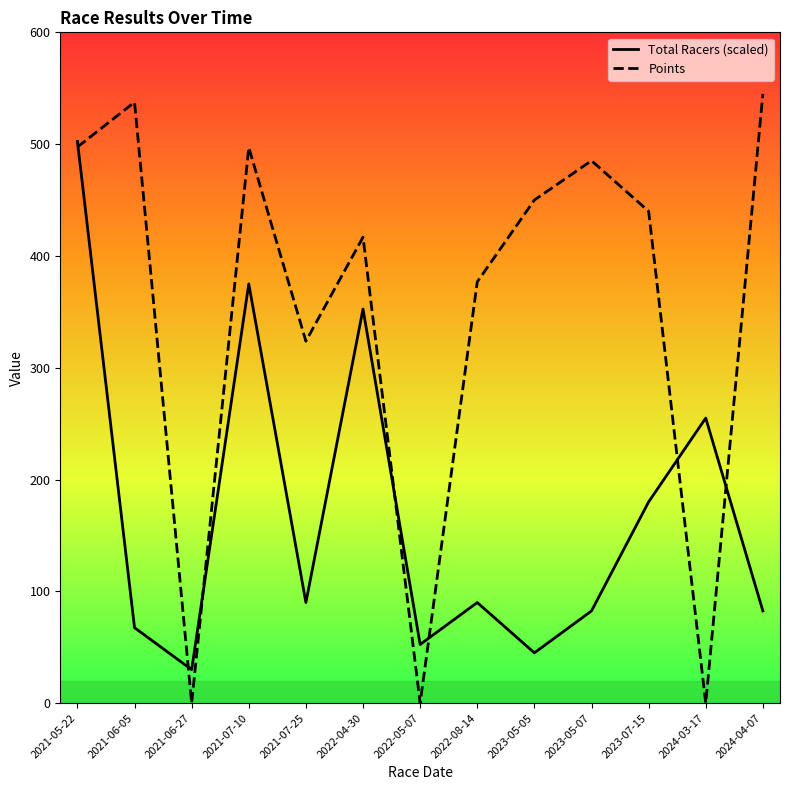

At which category does Points reach its first local peak?

2021-06-05